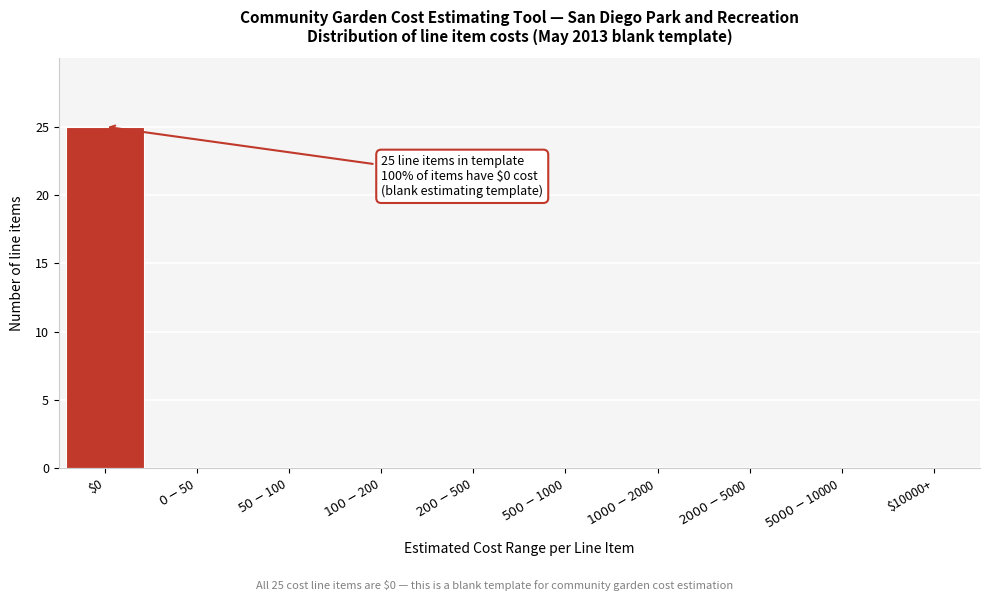

What is the maximum value shown in the chart?

25